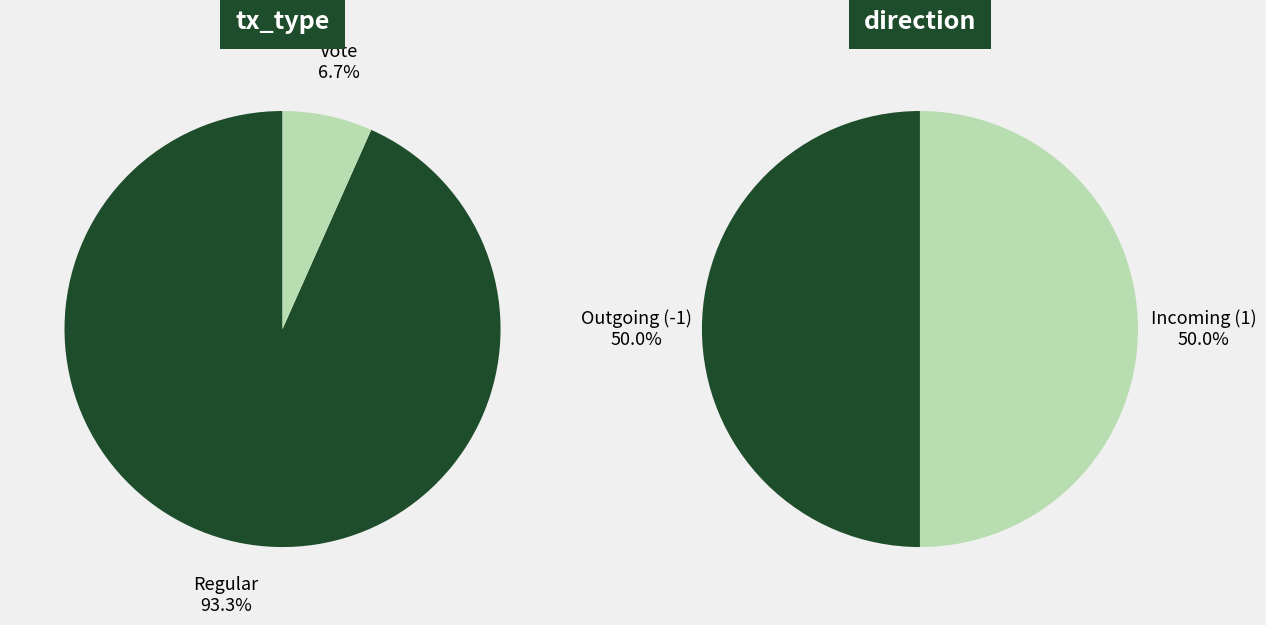

Combined, do 1 and 0 account for over 50%?

Yes